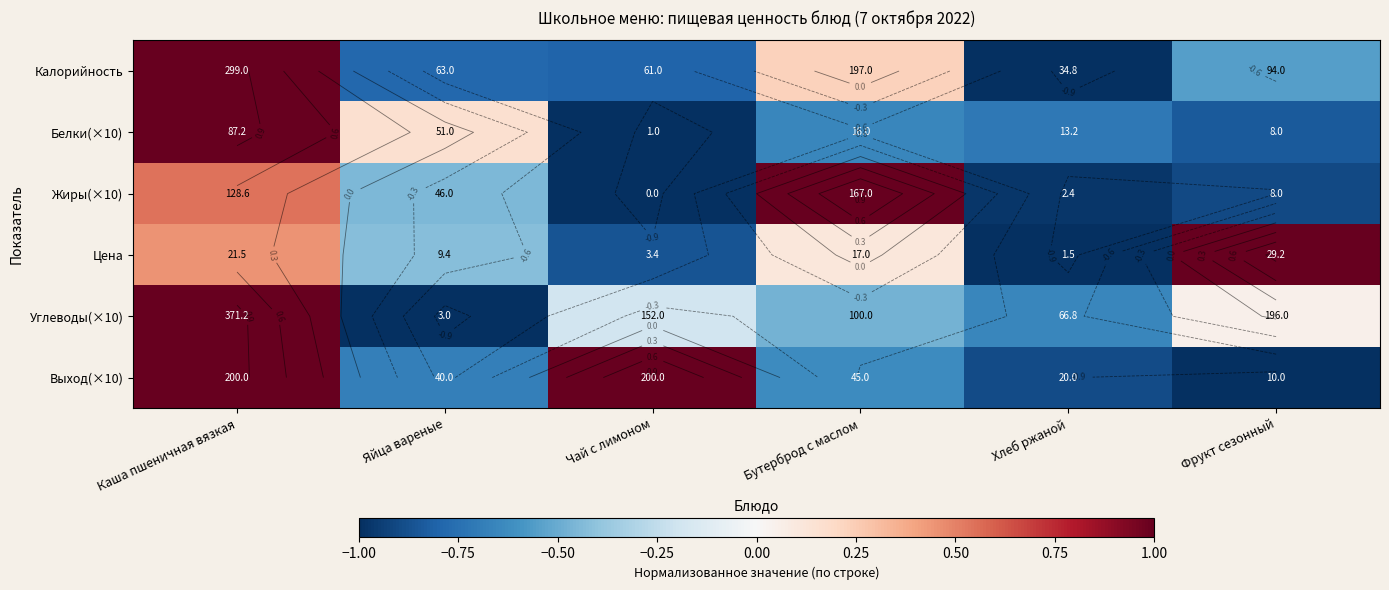

Is the value of Калорийность at Бутерброд с маслом greater than the value of Выход(×10) at Яйца вареные?

Yes